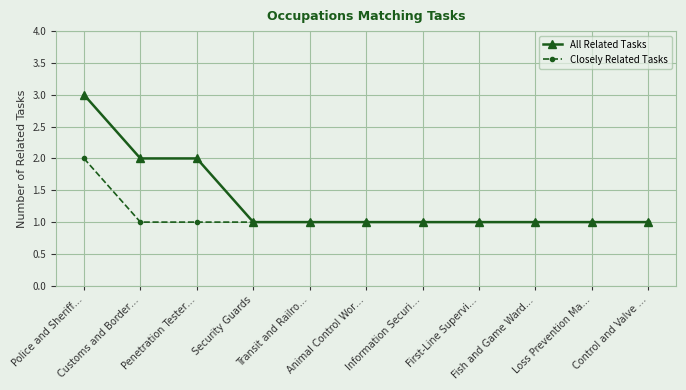

What is the value of the Closely Related Tasks point at the 11th from the left?

1